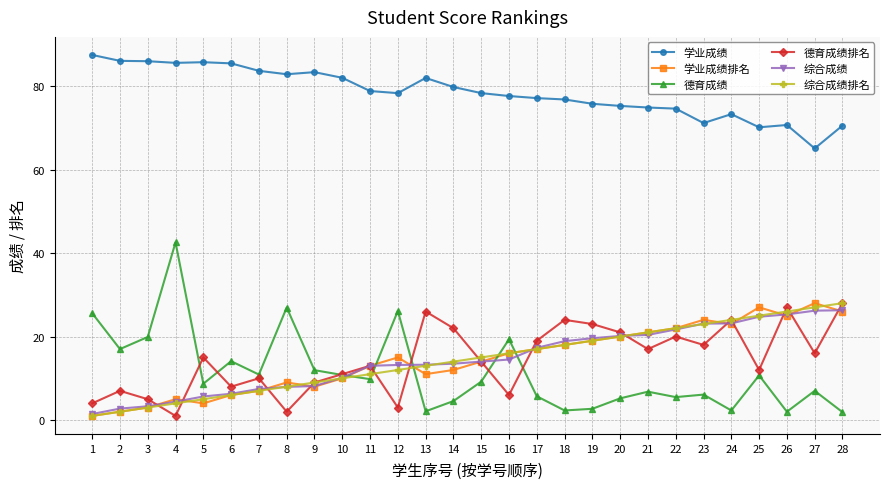

Which category has the highest value in the 德育成绩 series?

4